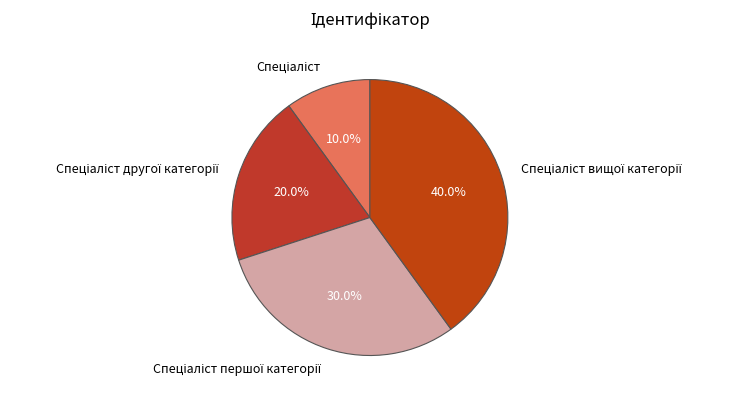

Does any single category account for the majority?

No